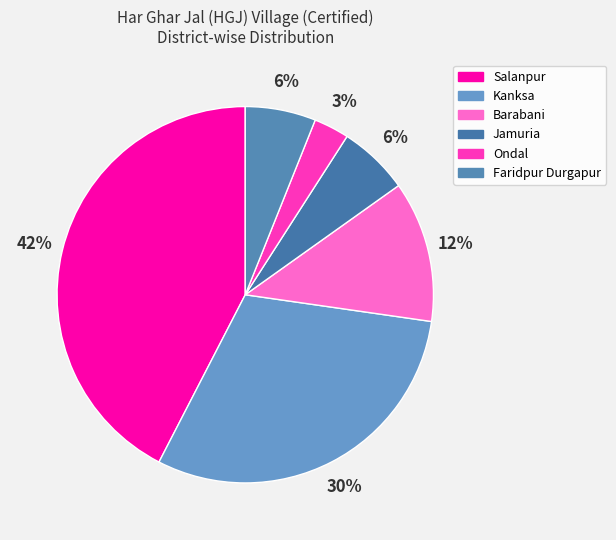

To the nearest percent, what portion does Kanksa represent?

30%